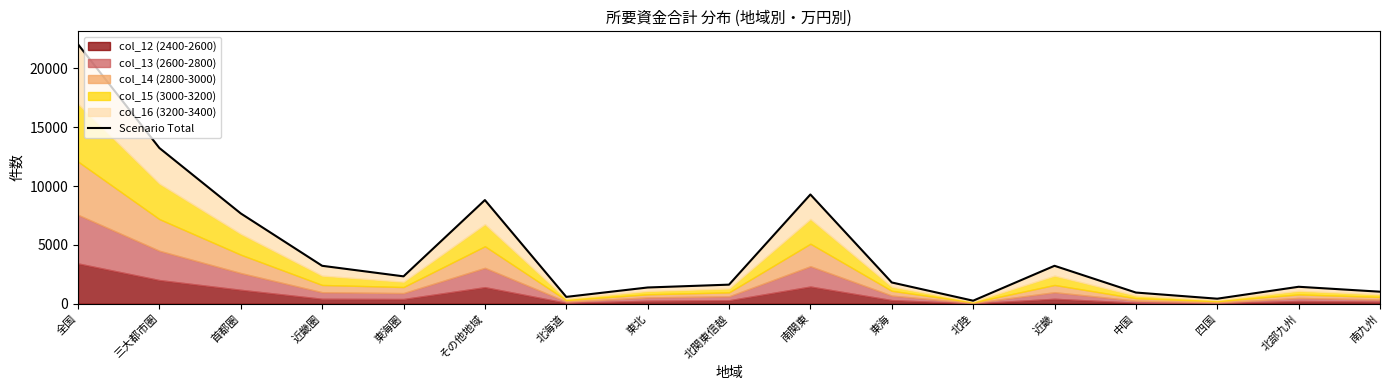

Does the chart display data point markers on the line(s)?

No